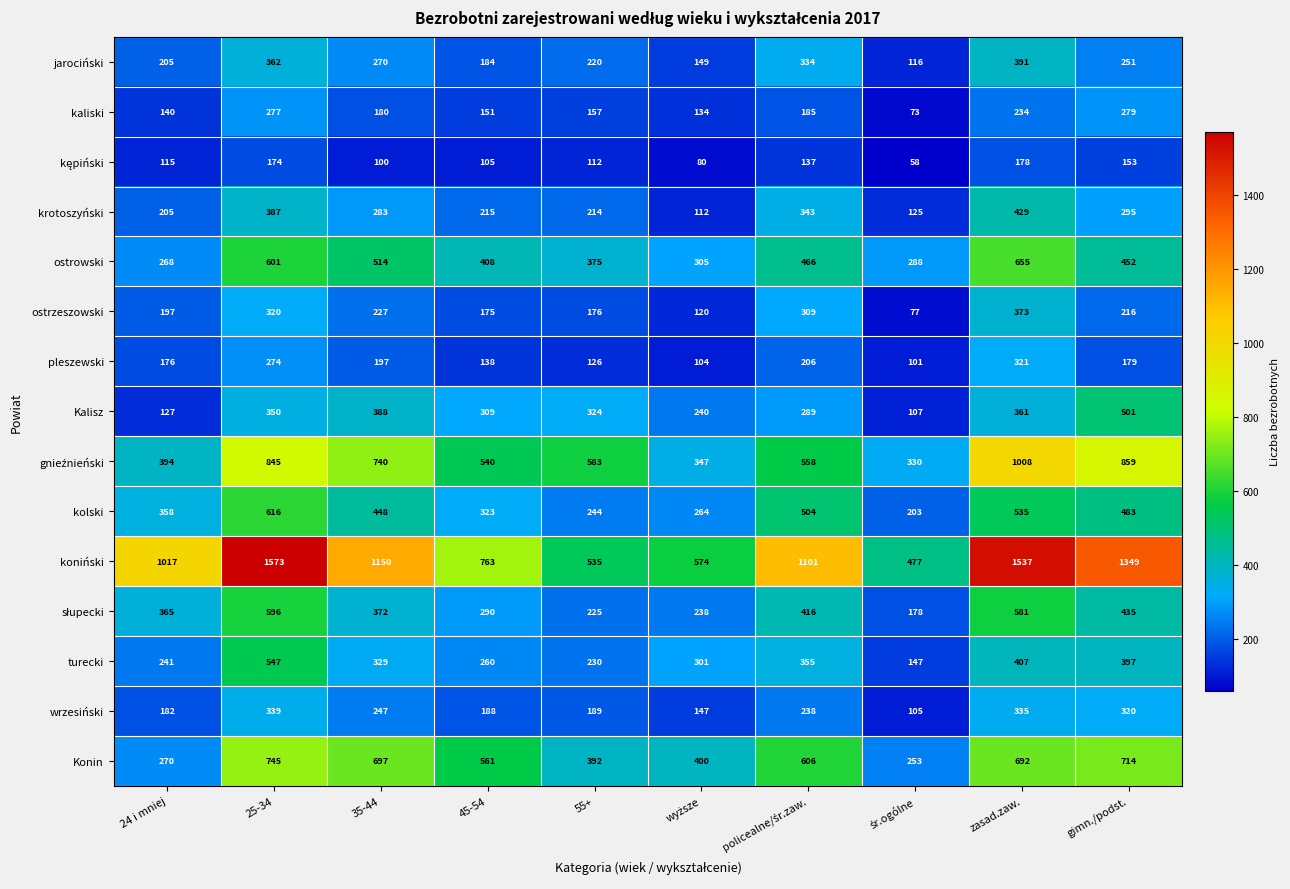

What is the spread (max minus min) of values at 24 i mniej?

902